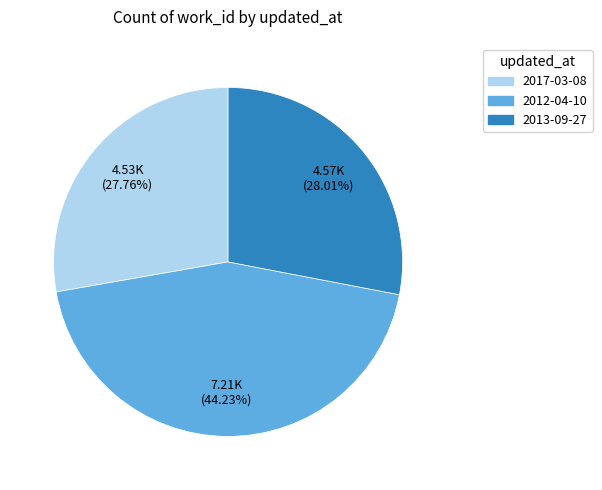

What percentage is NOT represented by 2013-09-27?

72.0%